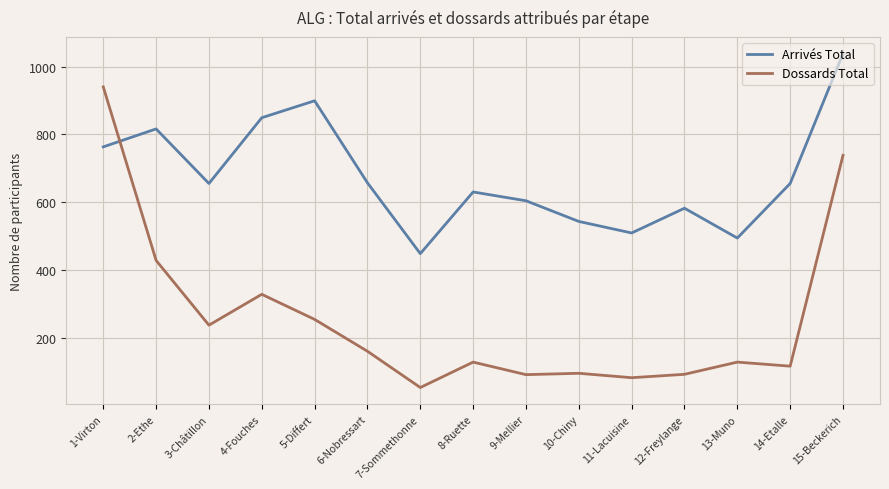

The Arrivés Total series shows 518 at 1-Virton. True or false?

False